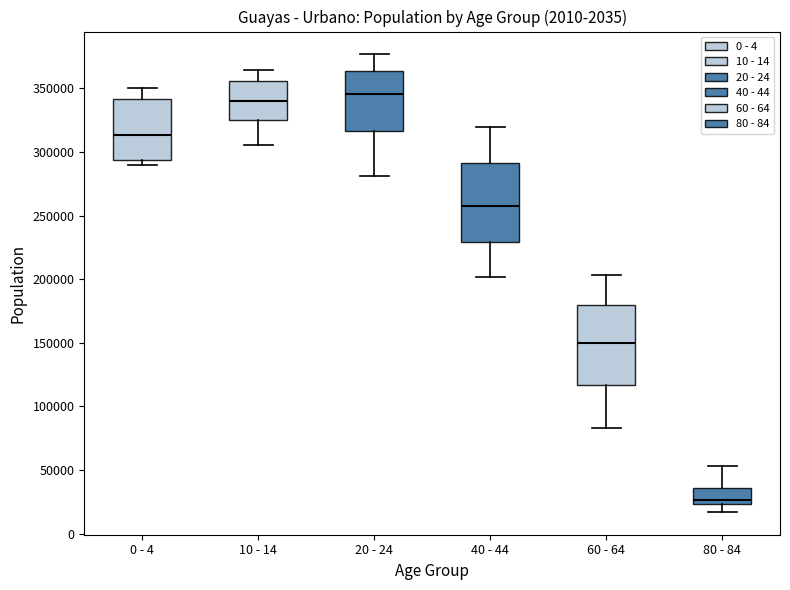

Where does the lower whisker of the box for 80 - 84 end on the y-axis? The values are not printed on the chart, so give them approximately, as read against the axis.

15000